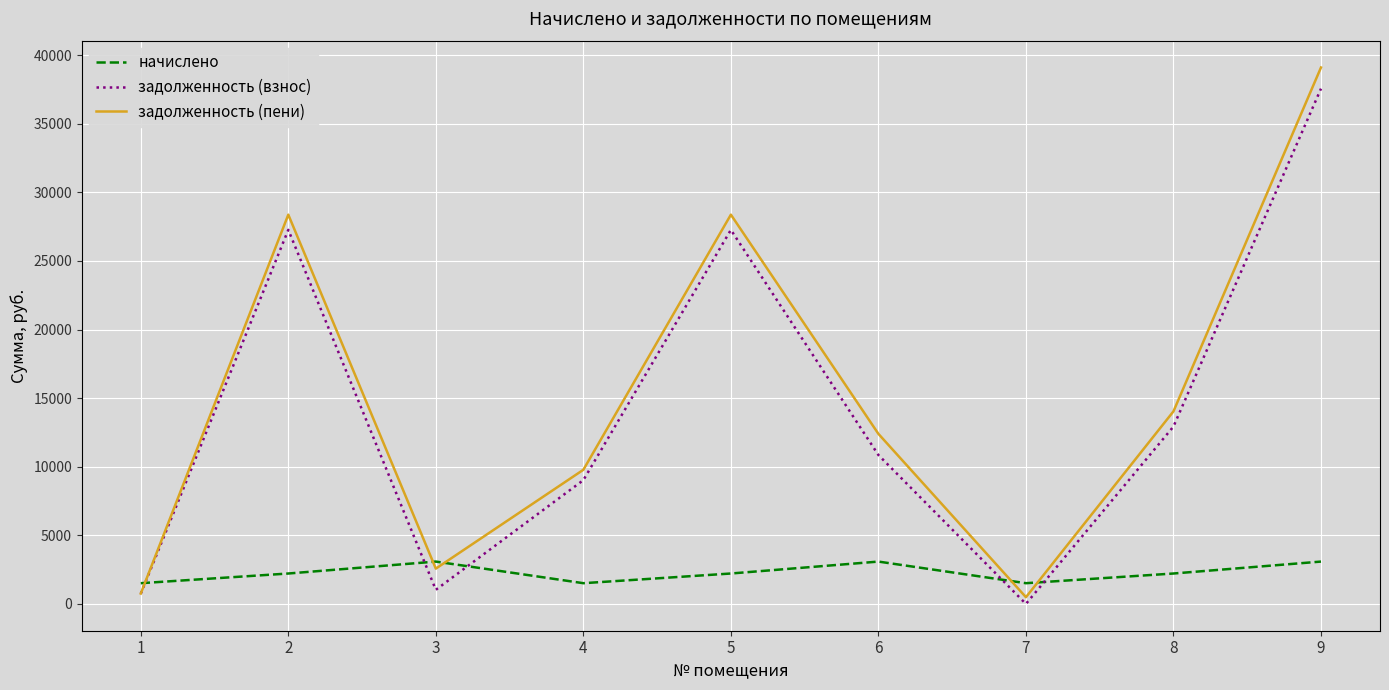

In задолженность (пени), how many points are lower than both neighbors (excluding endpoints)?

2